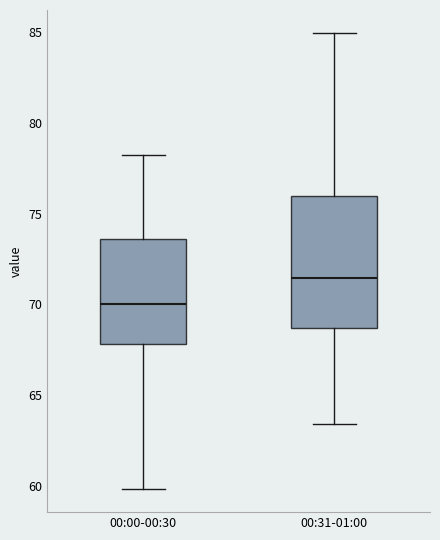

Which box has the lowest median line?

00:00-00:30